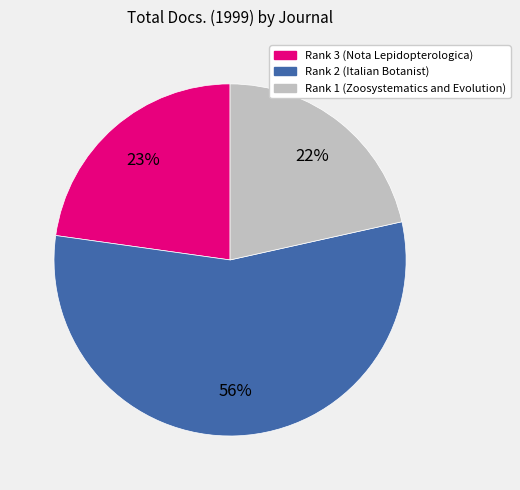

The Rank 3 (Nota Lepidopterologica) slice represents 23% of the pie. True or false?

True